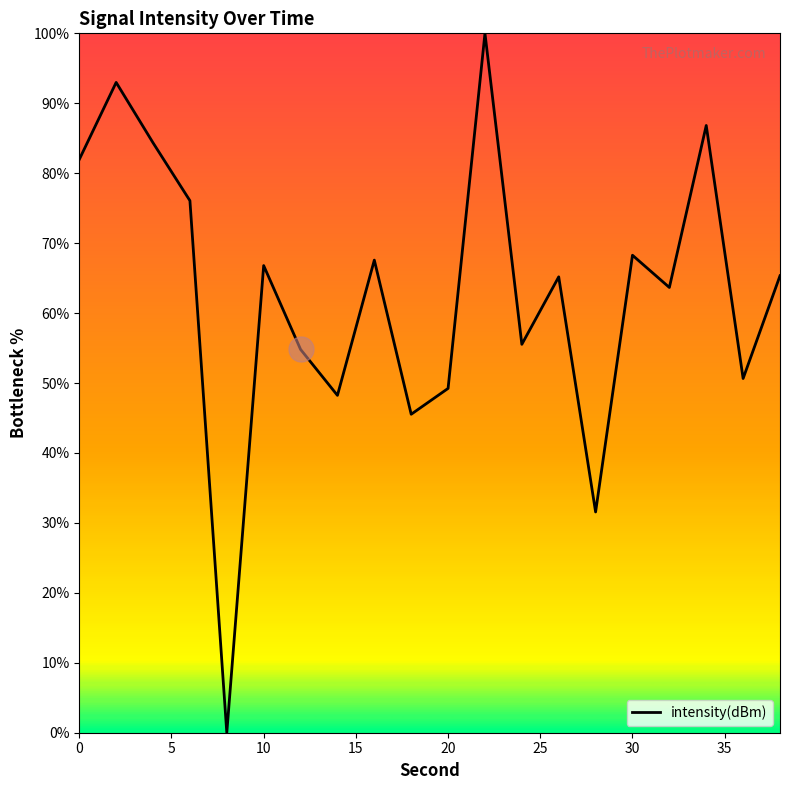

Does the chart display data point markers on the line(s)?

No